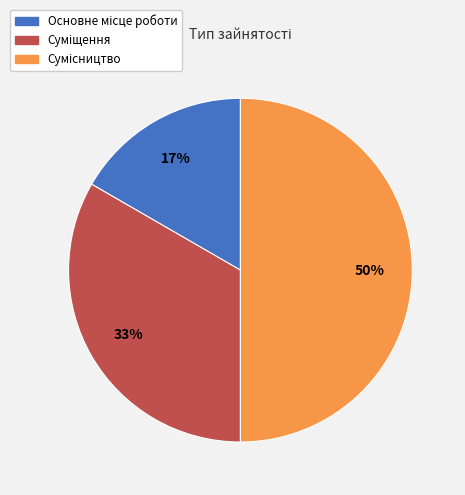

To the nearest percent, what is the average slice percentage?

33%